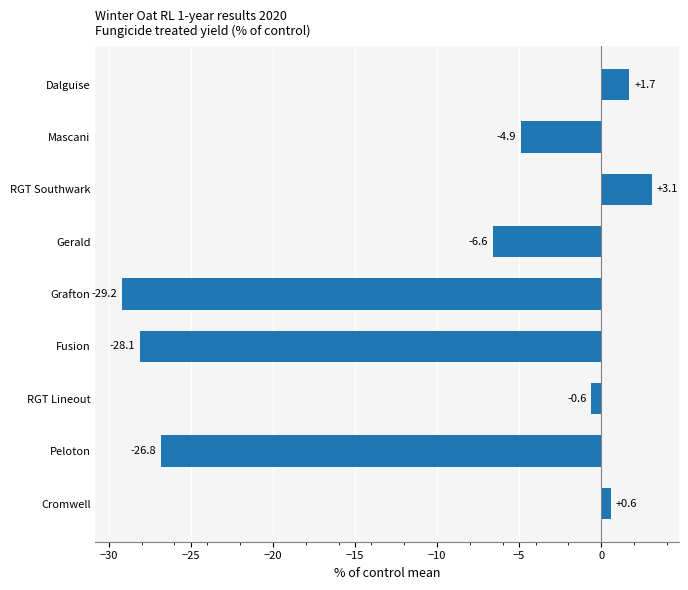

Reading bottom to top, list all the values displayed in this chart.

Cromwell=0.6	Peloton=-26.8	RGT Lineout=-0.6	Fusion=-28.1	Grafton=-29.2	Gerald=-6.6	RGT Southwark=3.1	Mascani=-4.9	Dalguise=1.7